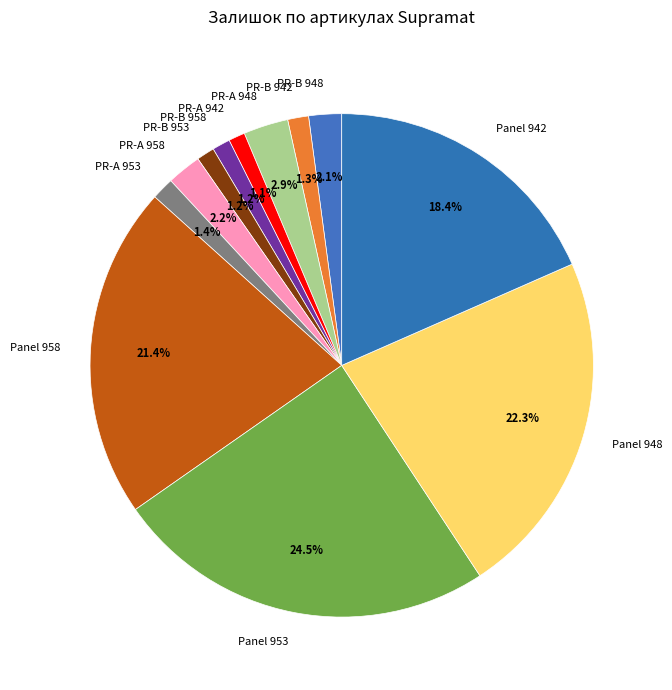

What is the total percentage of PR-B 948 and Panel 942?

20.5%